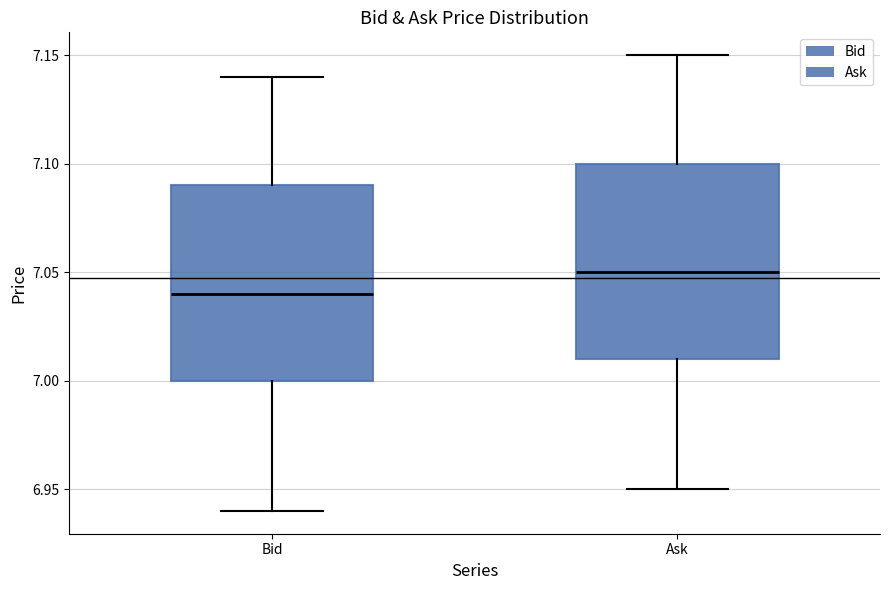

Reading left to right, read every box against the y-axis: the position of its median line, the range the box covers, and the ends of its whiskers. The values are not printed on the chart, so give them approximately, as read against the axis.

Bid: median 7.04, box 7.00 to 7.09, whiskers 6.94 to 7.14
Ask: median 7.05, box 7.01 to 7.10, whiskers 6.95 to 7.15